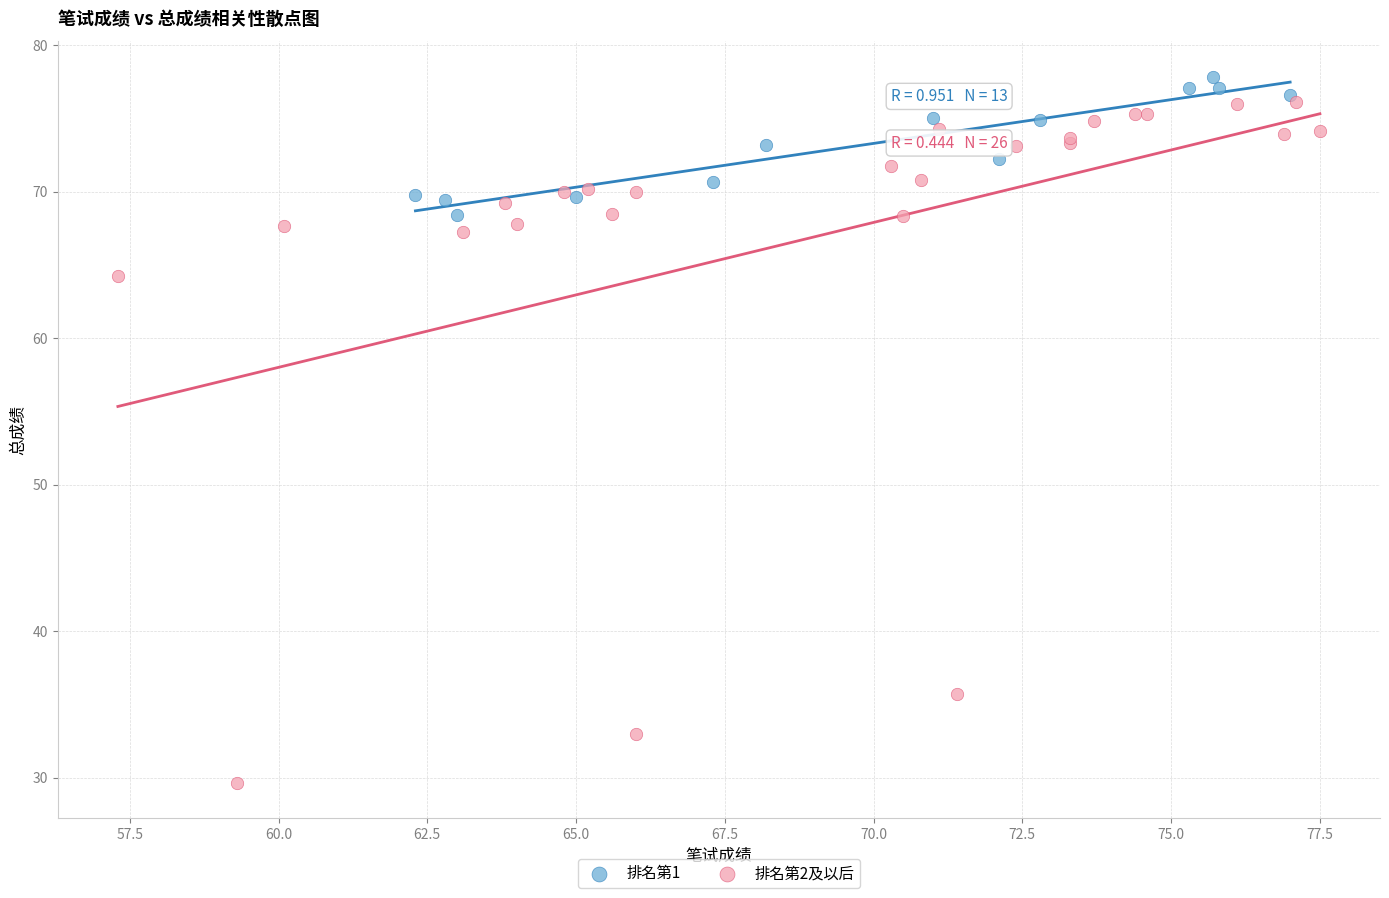

Which series reaches the minimum Y coordinate?

排名第2及以后